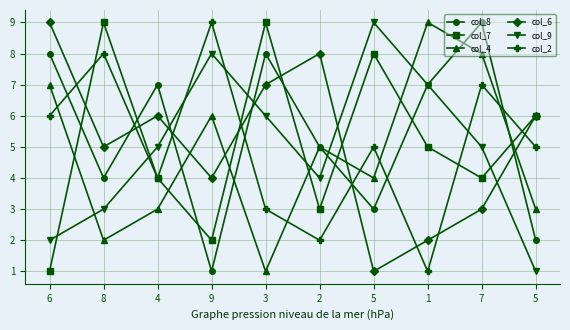

At how many categories does at least one series exceed 4?

10